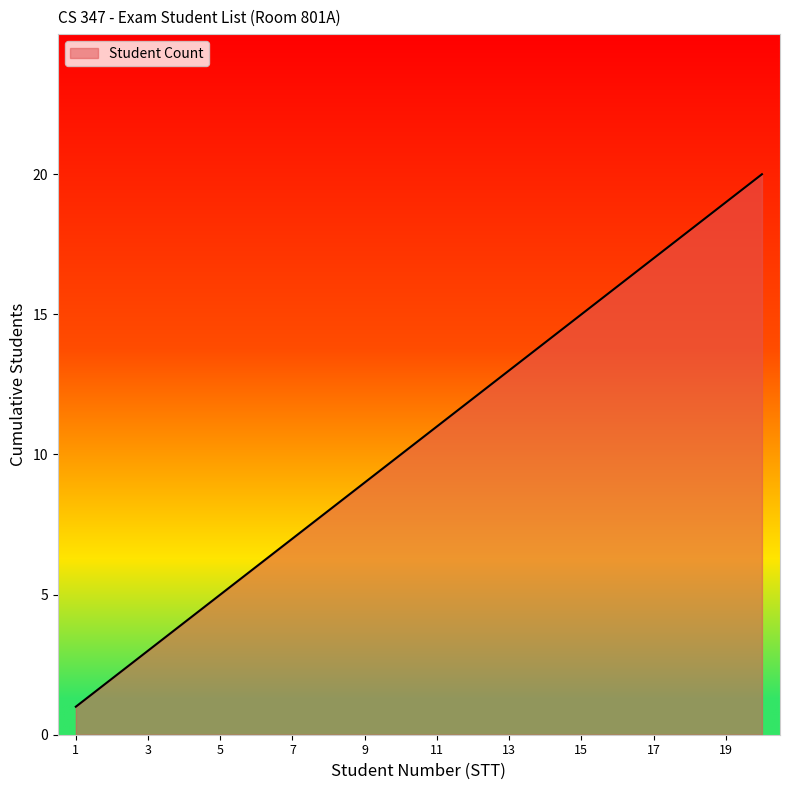

What is the greatest value displayed?

20